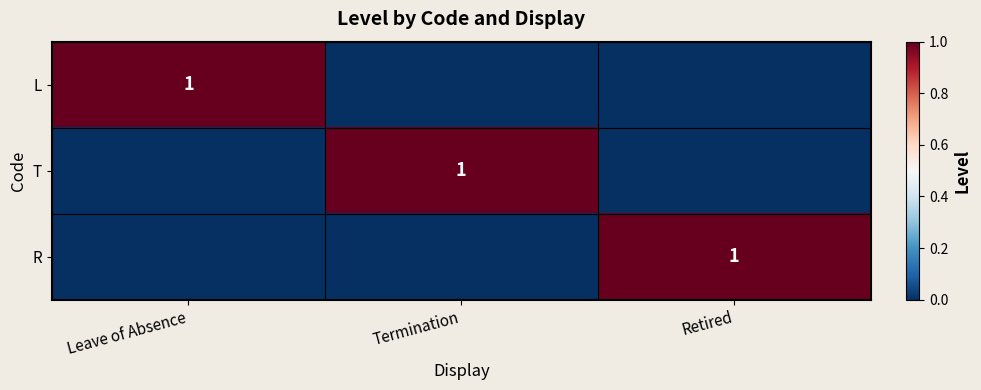

Is it true that T equals 0 at Termination?

False